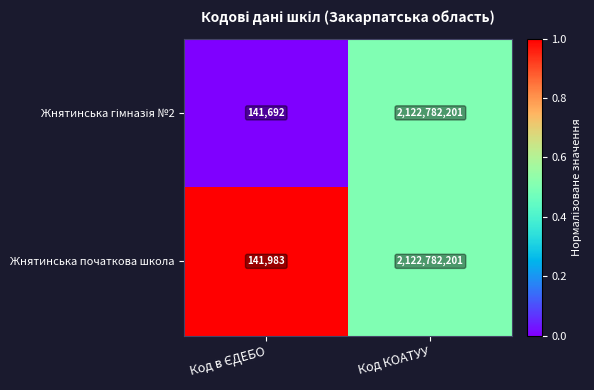

How many distinct data groups are displayed?

2